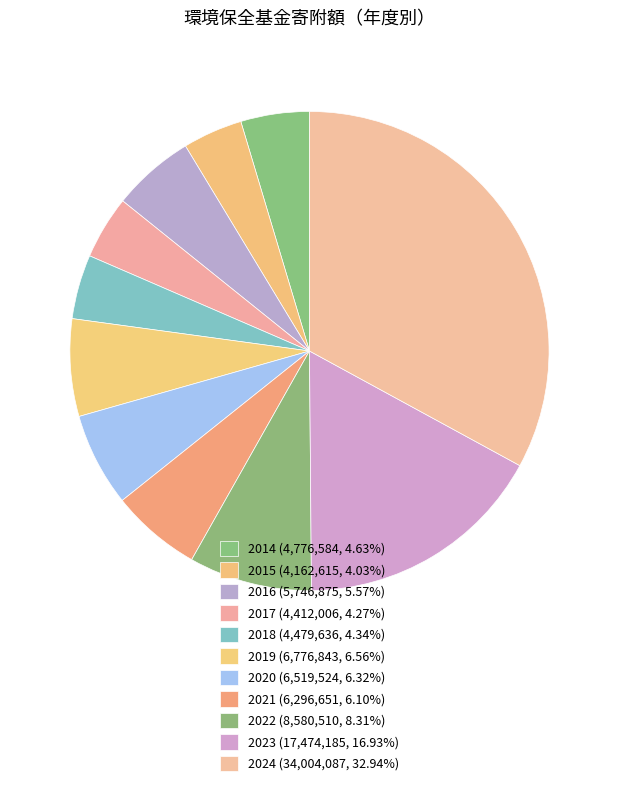

How many segments does this pie chart have?

11